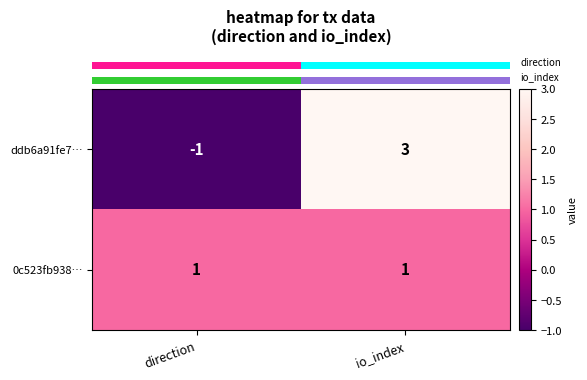

Between direction and io_index, which series saw the biggest shift?

ddb6a91fe7…